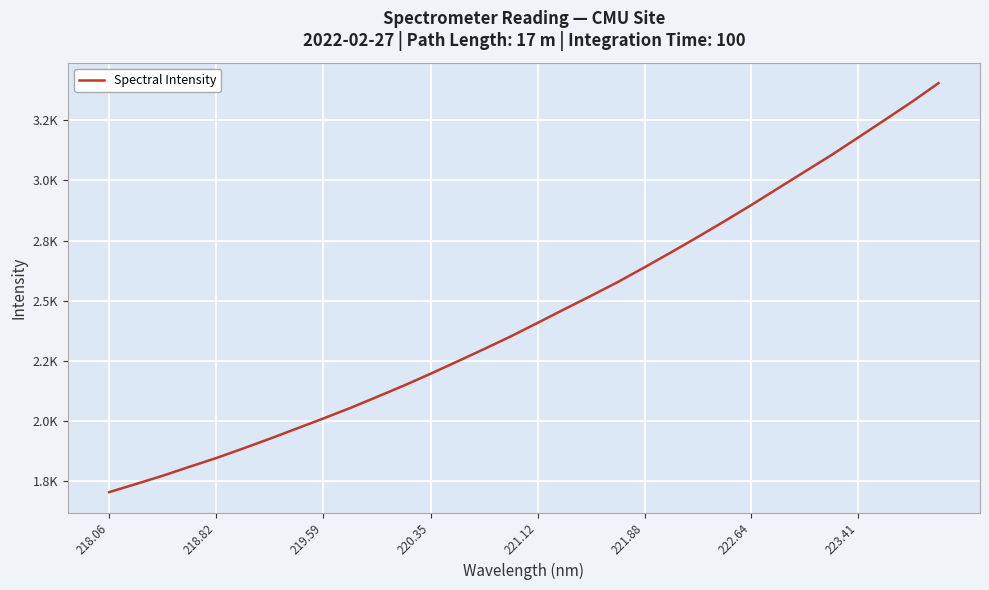

Does the chart have visible grid lines?

Yes